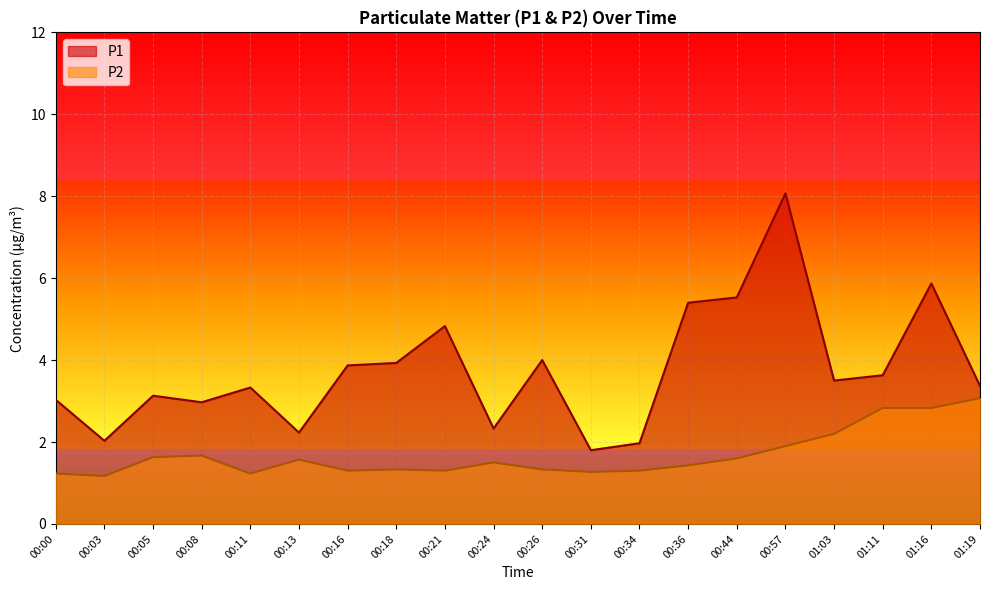

What is the label of the 11th point from the left?

00:26